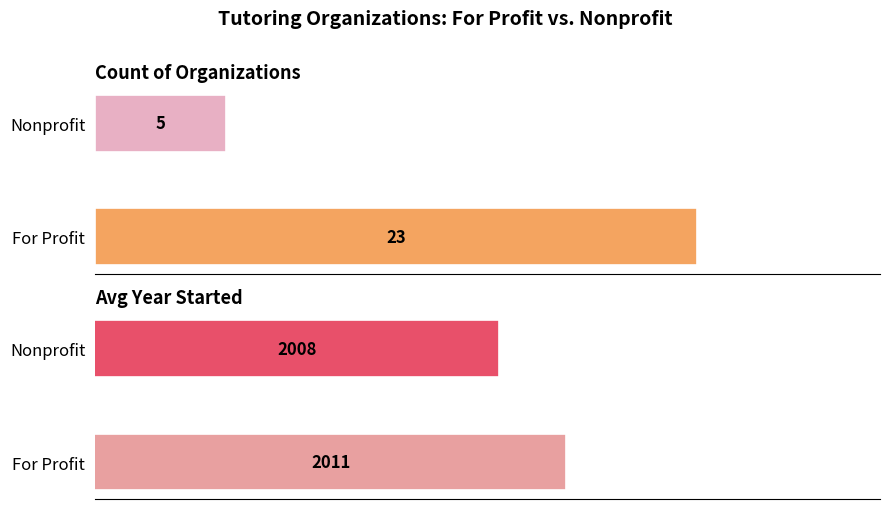

Is the value of Count of Organizations at For Profit greater than the value of Avg Year Started at For Profit?

No